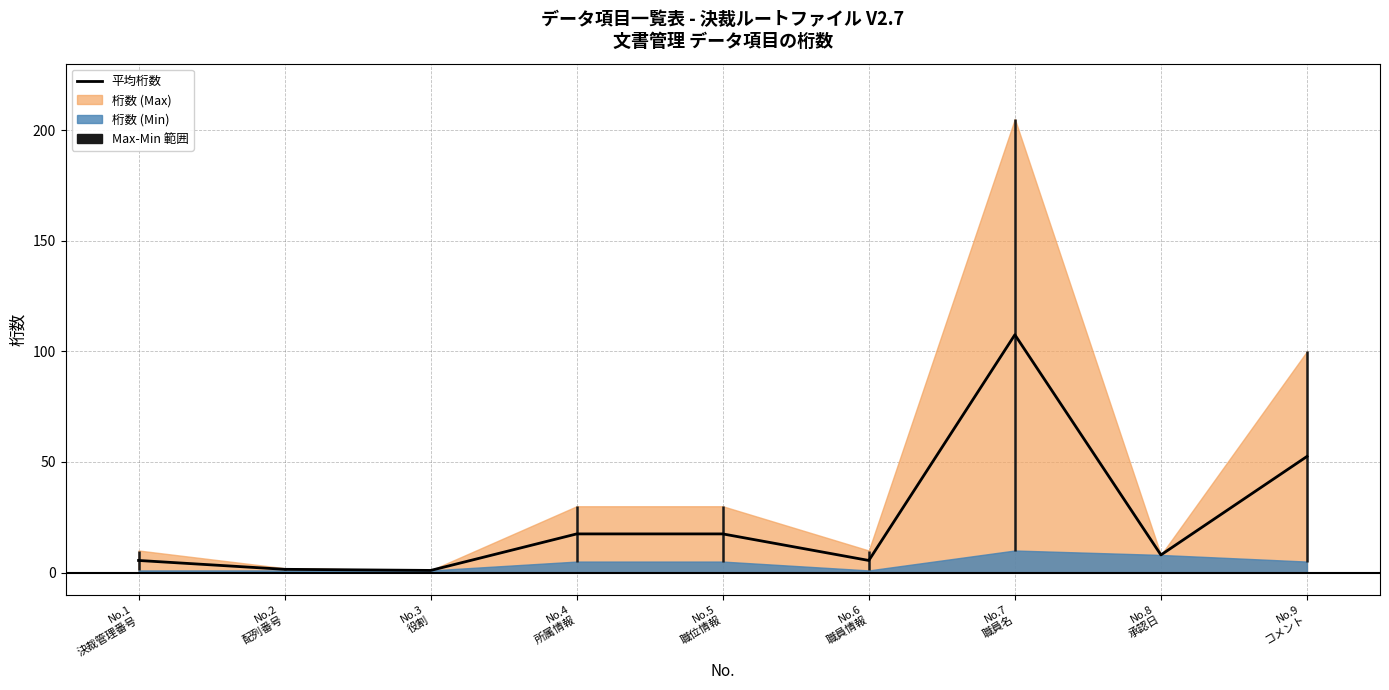

At which label does the data first exceed 8?

No.4
所属情報